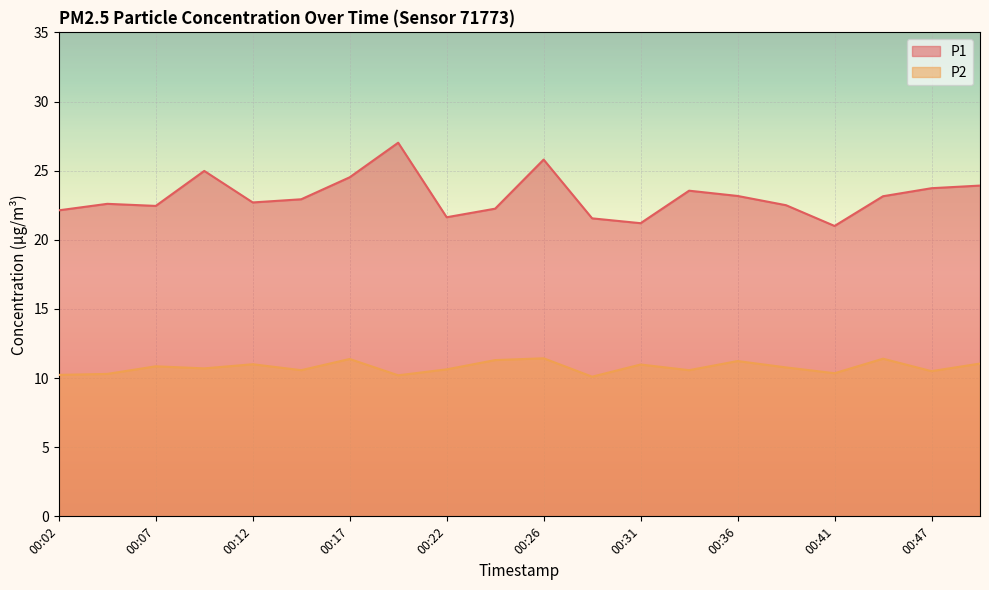

What is the approximate value of P2 at 00:34?

10.6